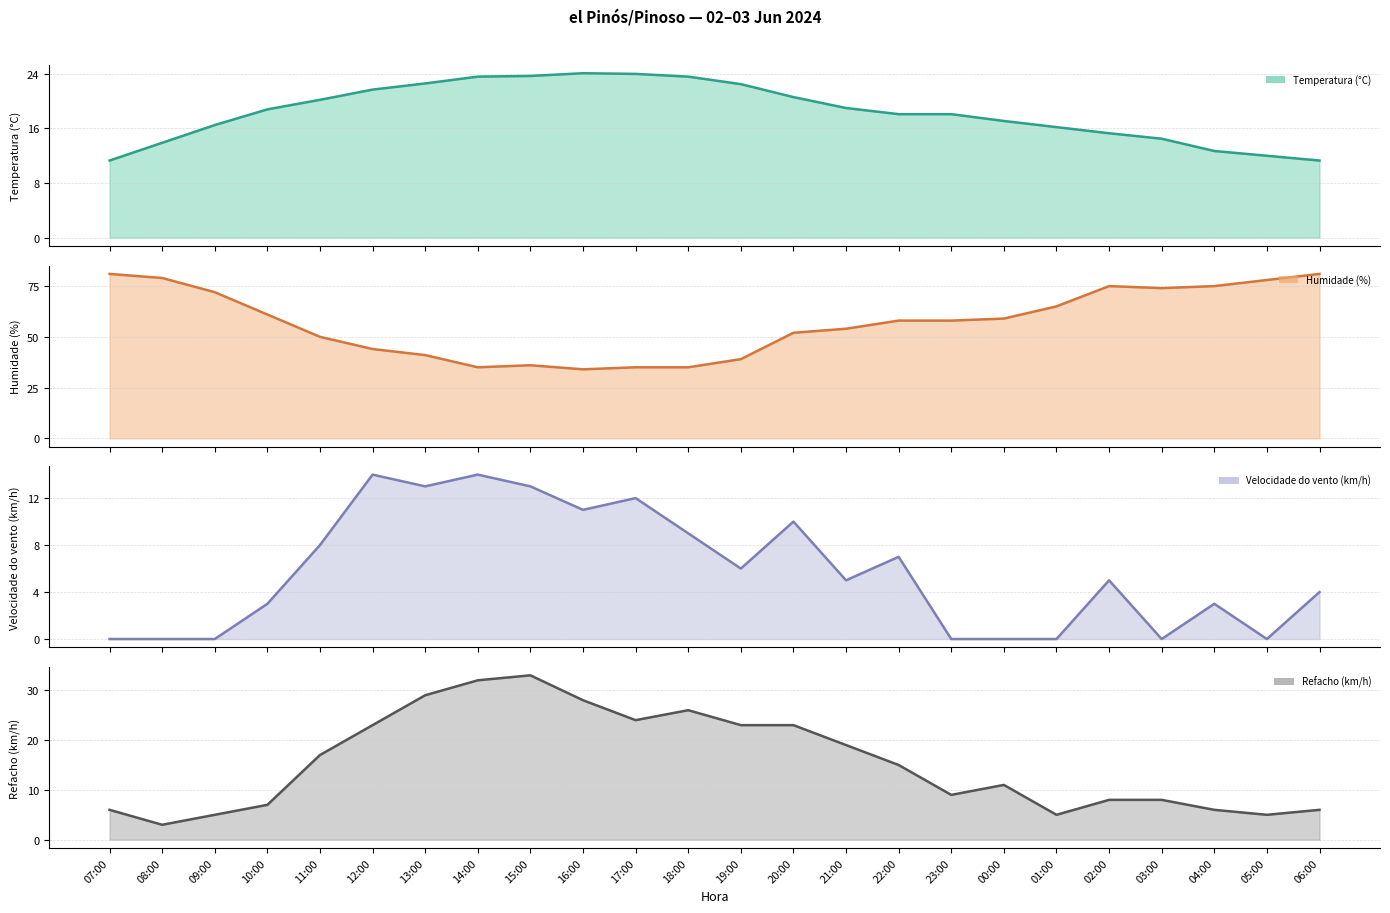

Which series changed the most between 14:00 and 02:00?

Humidade (%) (line)